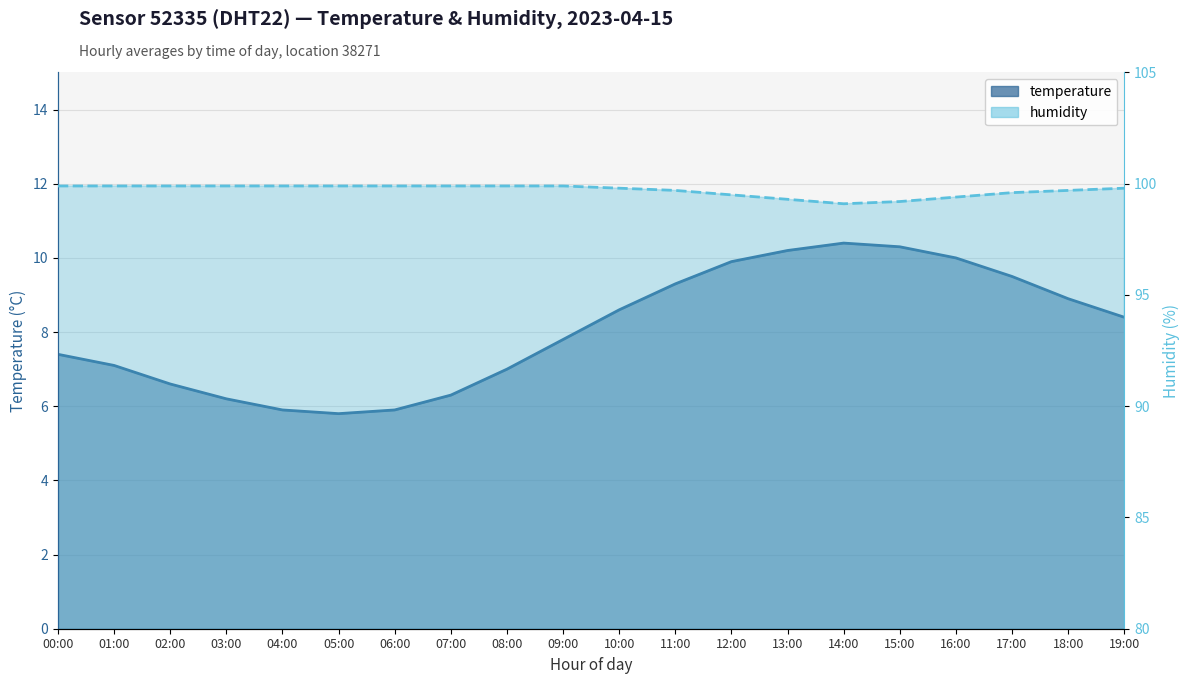

What is the average value of the humidity series?

99.7